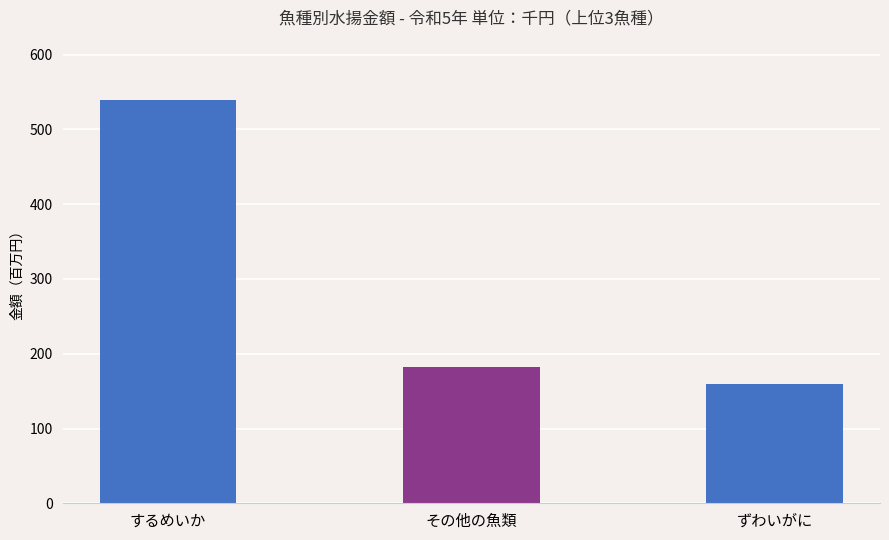

Which has a higher value, その他の魚類 or するめいか?

するめいか